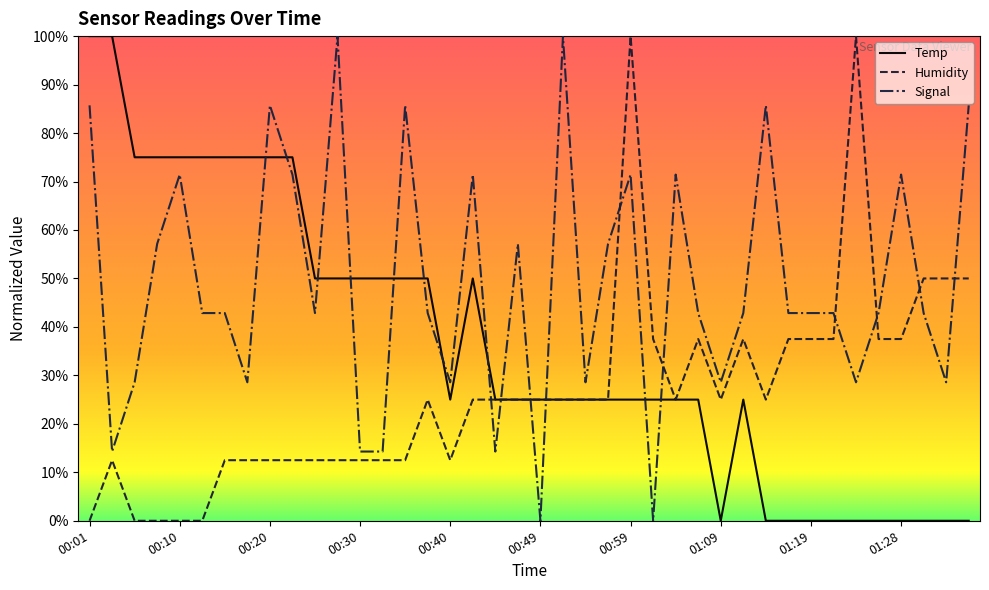

Reading right to left, what are all the values shown in this chart?

Temp: 0.0	0.0	0.0	0.0	0.0	0.0	0.0	0.0	0.0	0.0	25.0	0.0	25.0	25.0	25.0	25.0	25.0	25.0	25.0	25.0	25.0	25.0	50.0	25.0	50.0	50.0	50.0	50.0	50.0	50.0	75.0	75.0	75.0	75.0	75.0	75.0	75.0	75.0	100.0	100.0
Humidity: 50.0	50.0	50.0	37.5	37.5	100.0	37.5	37.5	37.5	25.0	37.5	25.0	37.5	25.0	37.5	100.0	25.0	25.0	25.0	25.0	25.0	25.0	25.0	12.5	25.0	12.5	12.5	12.5	12.5	12.5	12.5	12.5	12.5	12.5	0.0	0.0	0.0	0.0	12.5	0.0
Signal: 85.7	28.6	42.9	71.4	42.9	28.6	42.9	42.9	42.9	85.7	42.9	28.6	42.9	71.4	0.0	71.4	57.1	28.6	100.0	0.0	57.1	14.3	71.4	28.6	42.9	85.7	14.3	14.3	100.0	42.9	71.4	85.7	28.6	42.9	42.9	71.4	57.1	28.6	14.3	85.7